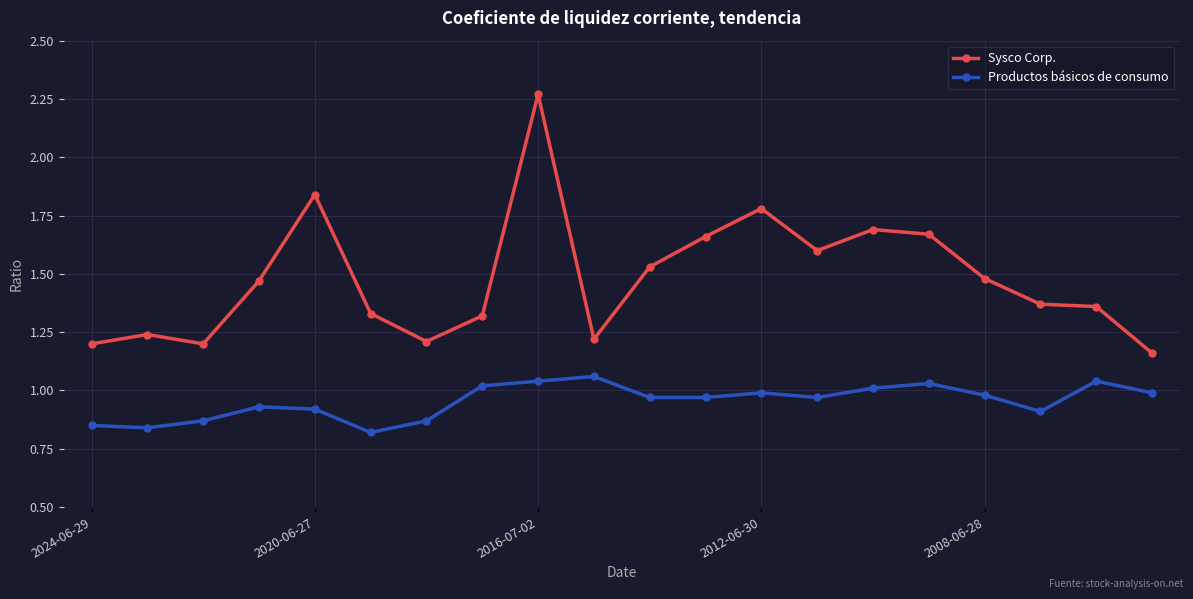

In Sysco Corp., how many points are lower than both neighbors (excluding endpoints)?

4